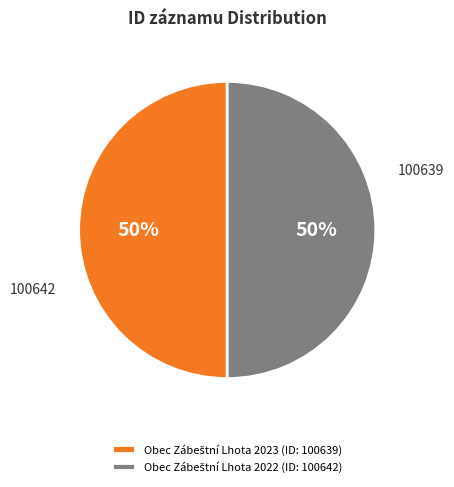

To the nearest percent, what is the average slice percentage?

50%